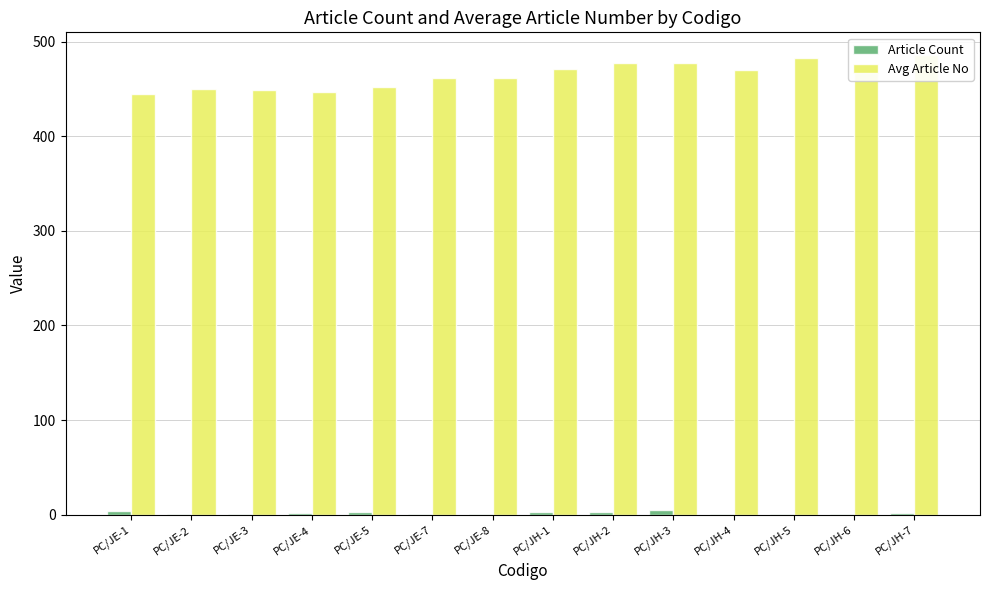

The value of Avg Article No at PC/JE-5 is 621.2. True or false?

False